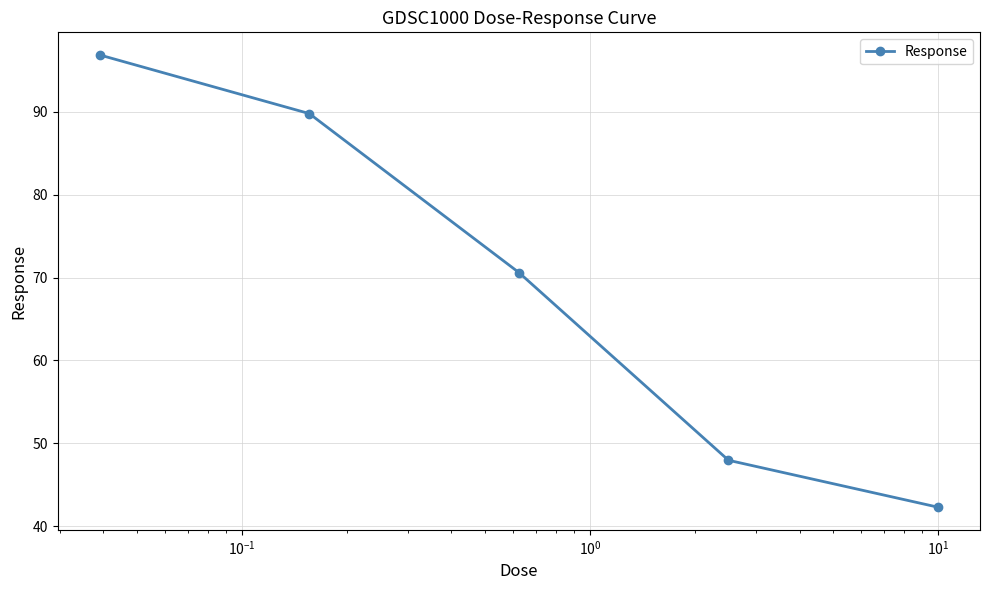

What is the smallest value displayed?

42.3